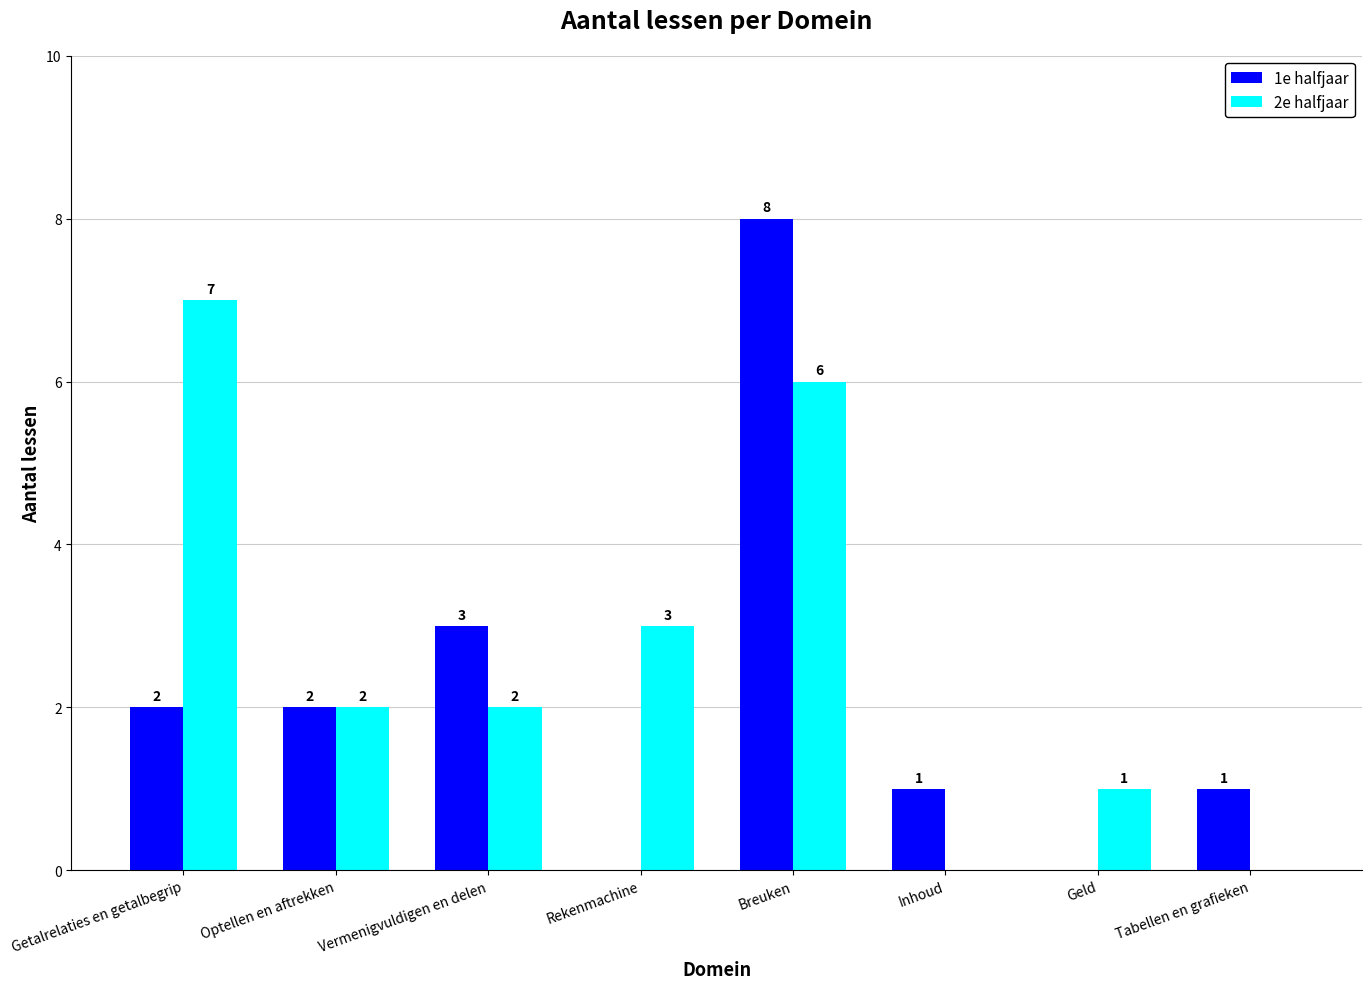

How many data points does each series have?

8